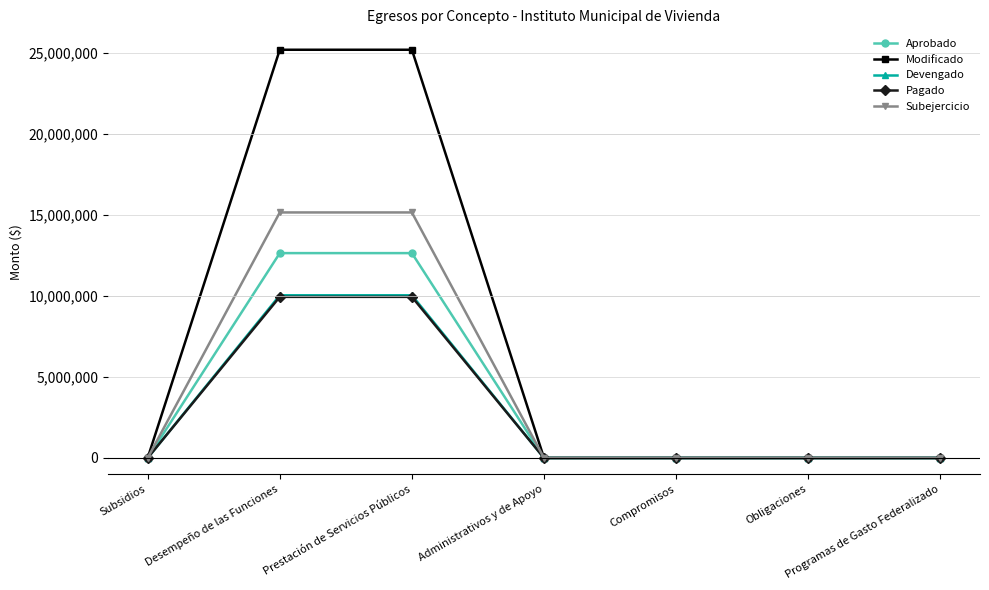

What is the average value of the Devengado series?

2869437.9